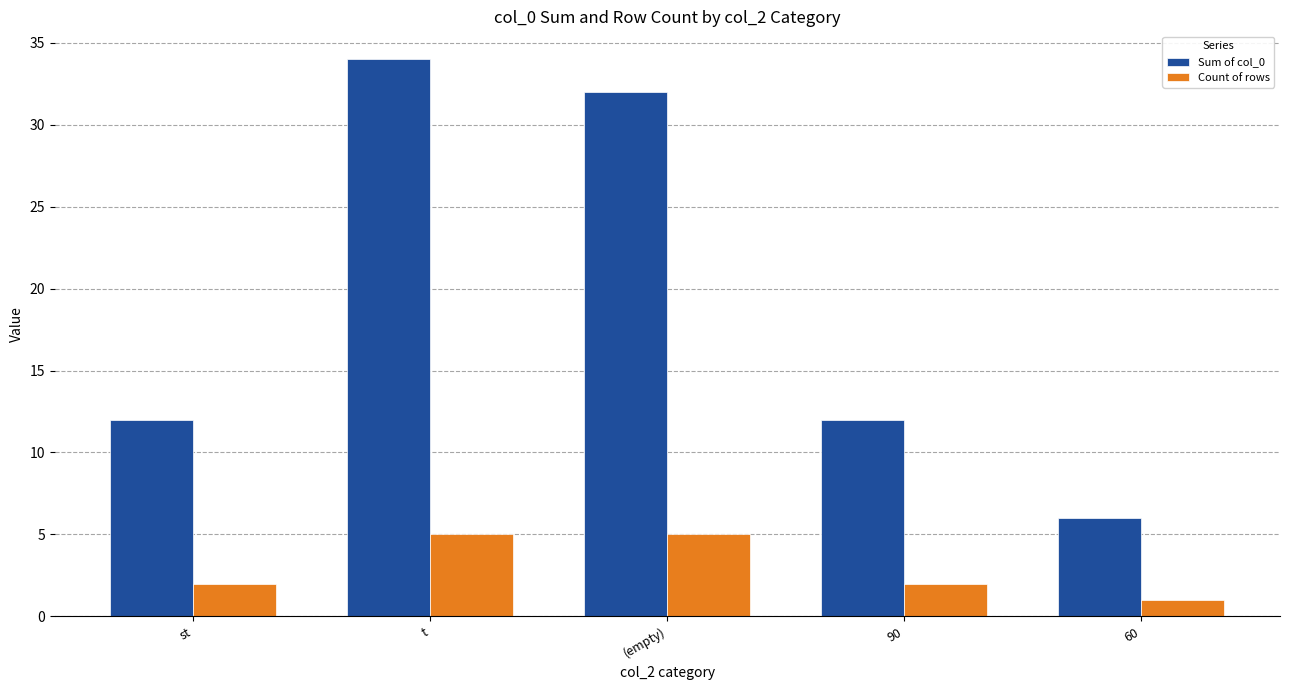

Reading right to left, transcribe all the data shown in this chart.

Sum of col_0: 6	12	32	34	12
Count of rows: 1	2	5	5	2